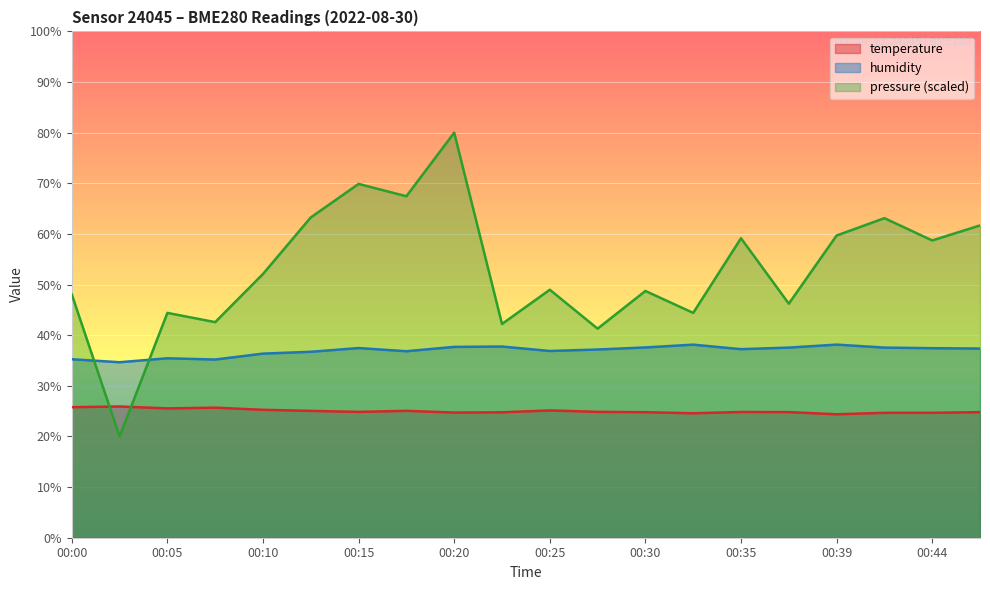

What is the value of the pressure_norm point at the 2nd from the left?

20.0